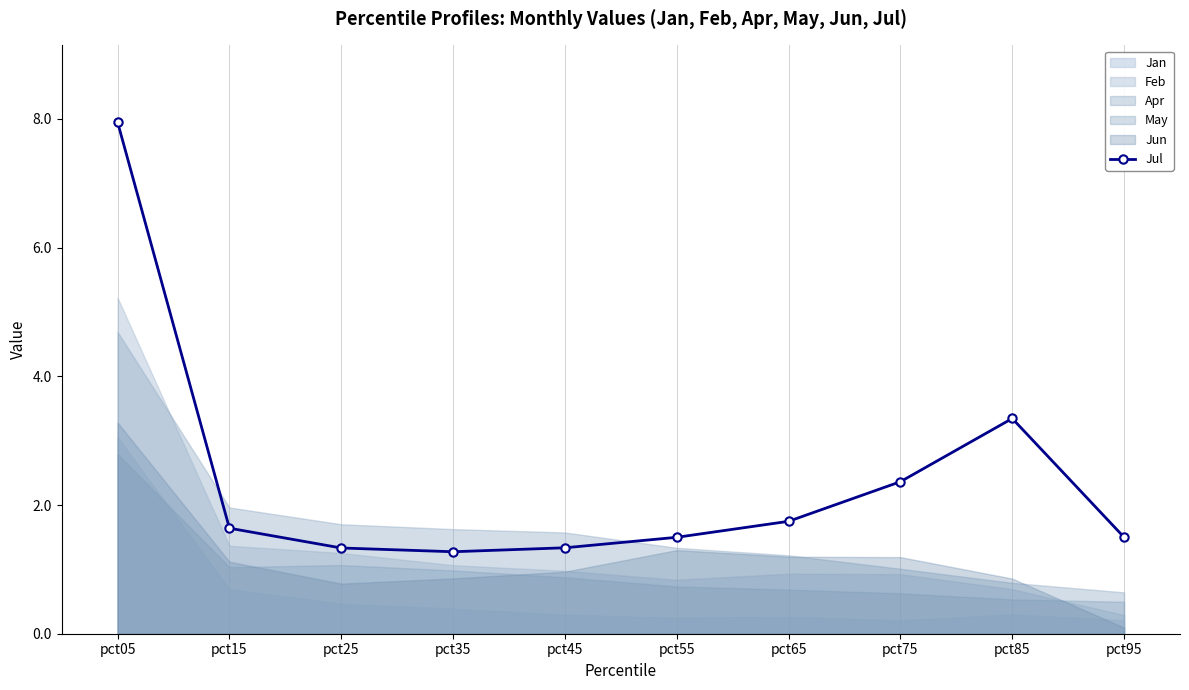

How many points are lower than both their immediate neighbors (excluding endpoints)?

1